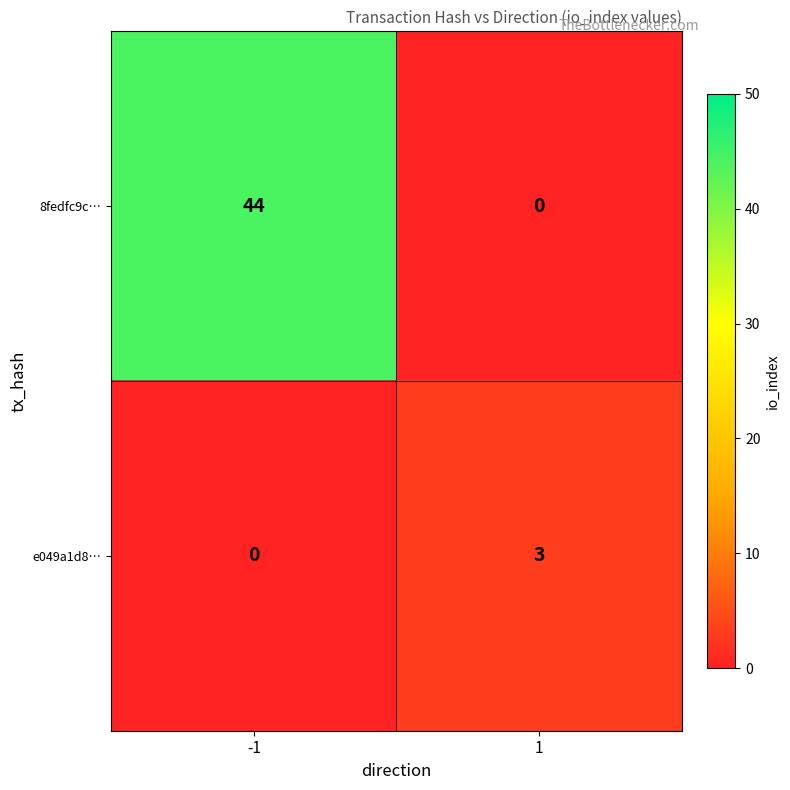

How many positive values does the e049a1d8… series have?

1